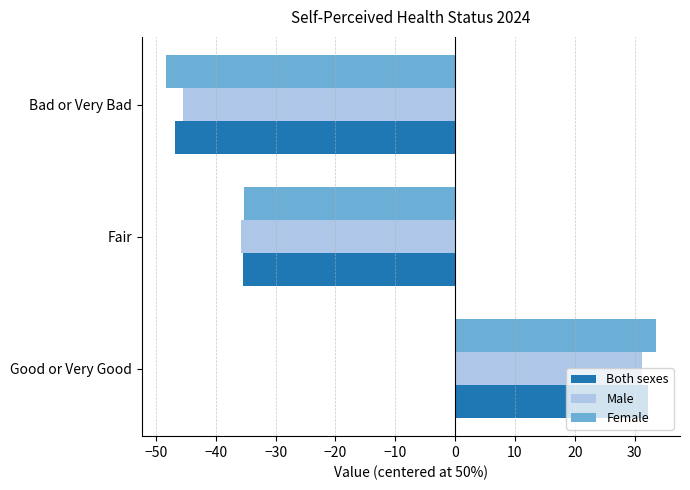

Read the Female value at Bad or Very Bad.

-48.3